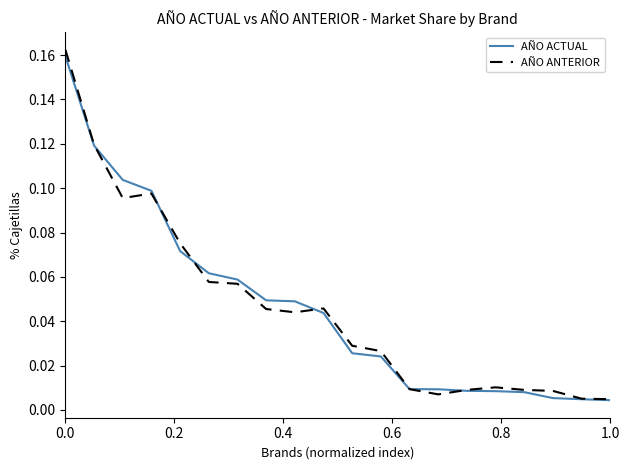

Which series has the largest range (max minus min)?

AÑO ANTERIOR